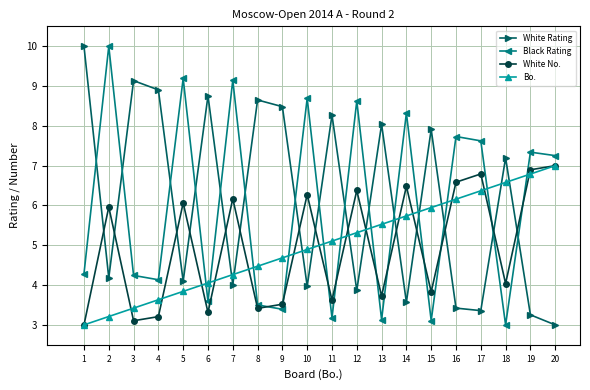

What is the lowest value of the White No. series?

3.0